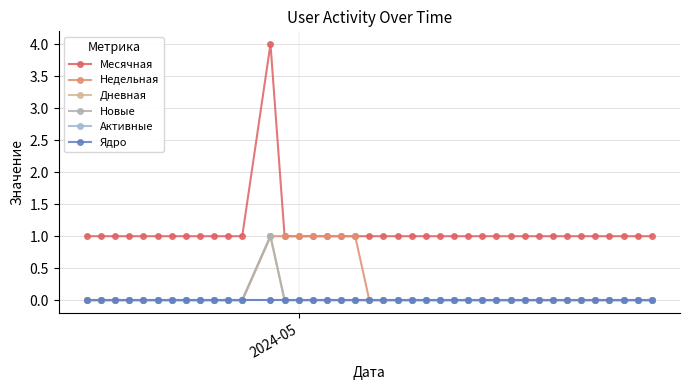

Does the chart have visible grid lines?

Yes